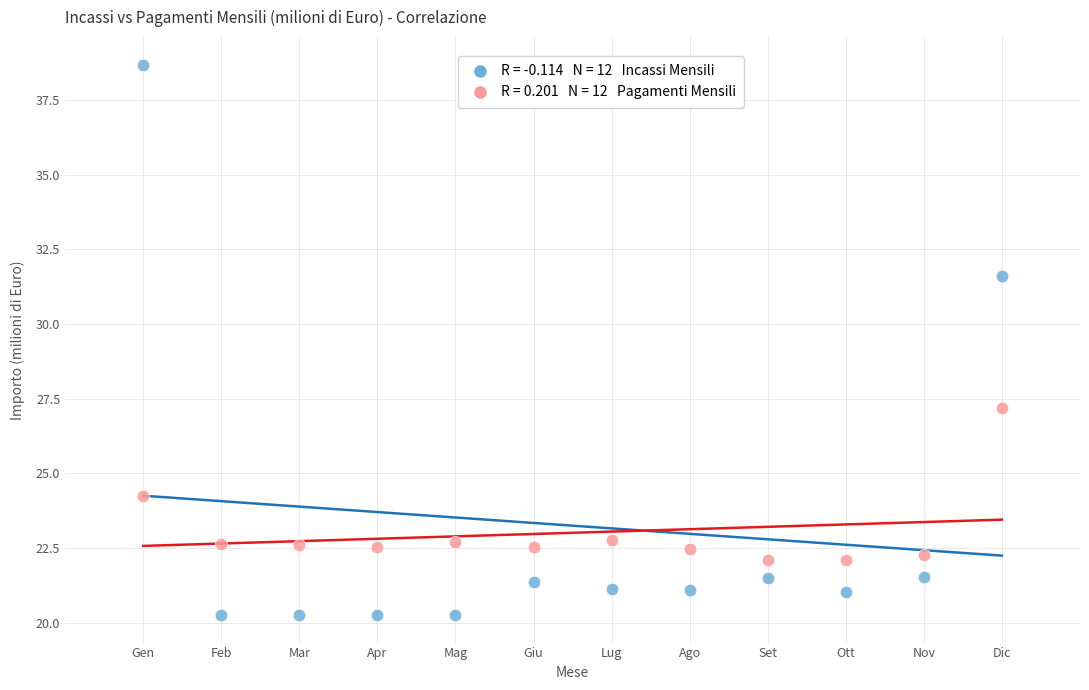

Across all data points, what is the range of Y values (max minus min)?

18.4